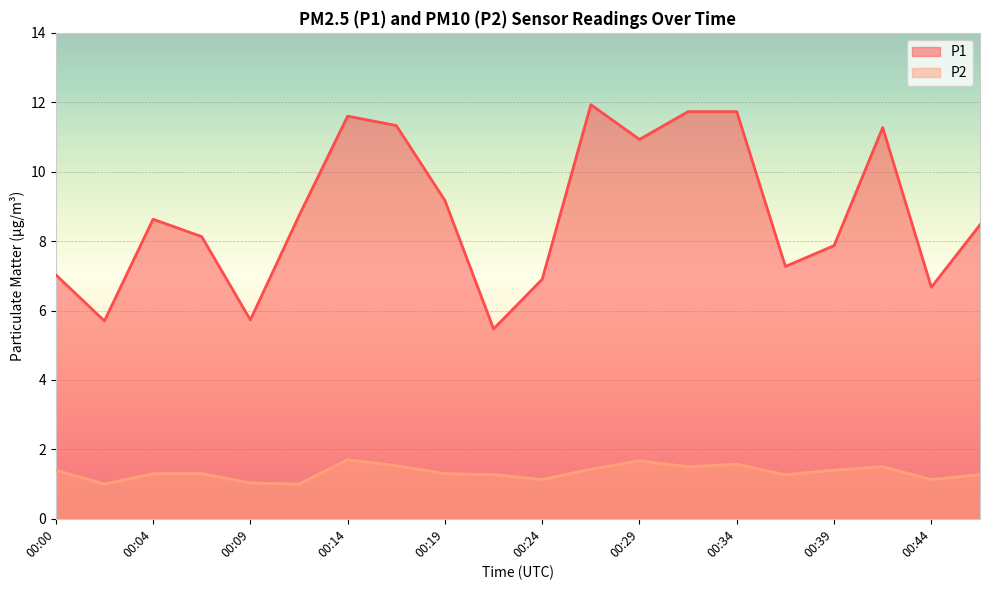

What is the minimum value shown in the chart?

1.0